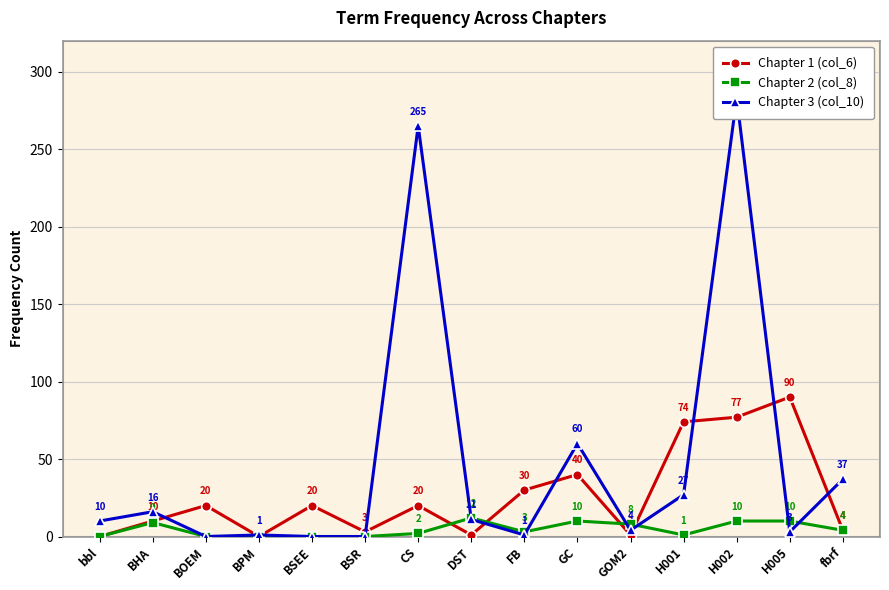

Count the number of categories in the chart.

15